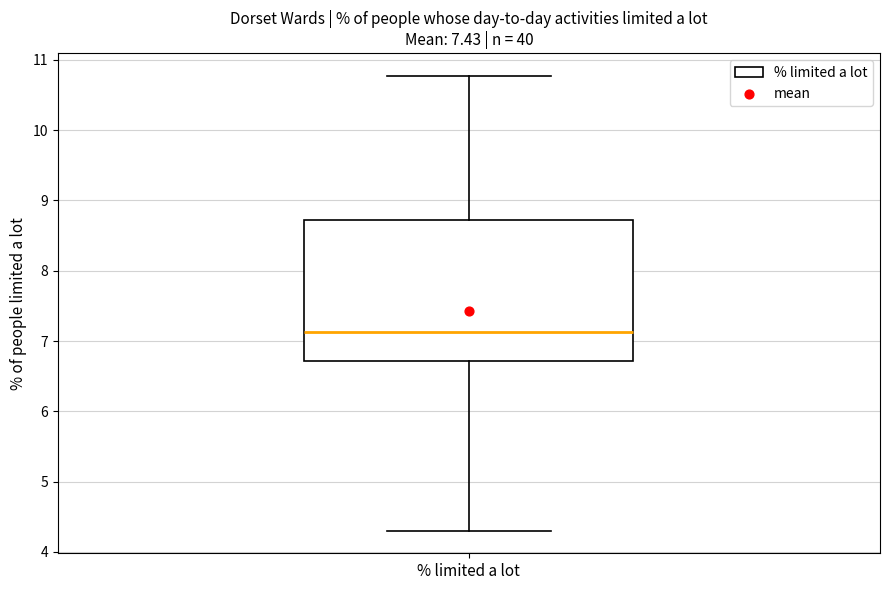

Transcribe this box plot: give where the median line is, the range the box spans, and where the two whiskers end, as read against the y-axis. The values are not printed on the chart, so give them approximately, as read against the axis.

median 7.1, box 6.7 to 8.7, whiskers 4.3 to 10.8